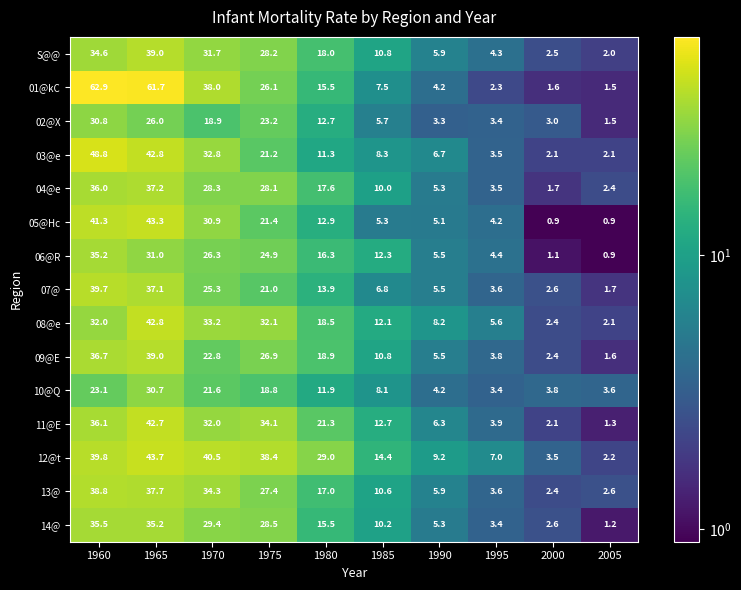

The 03@e series shows 11.3 at 1980. True or false?

True